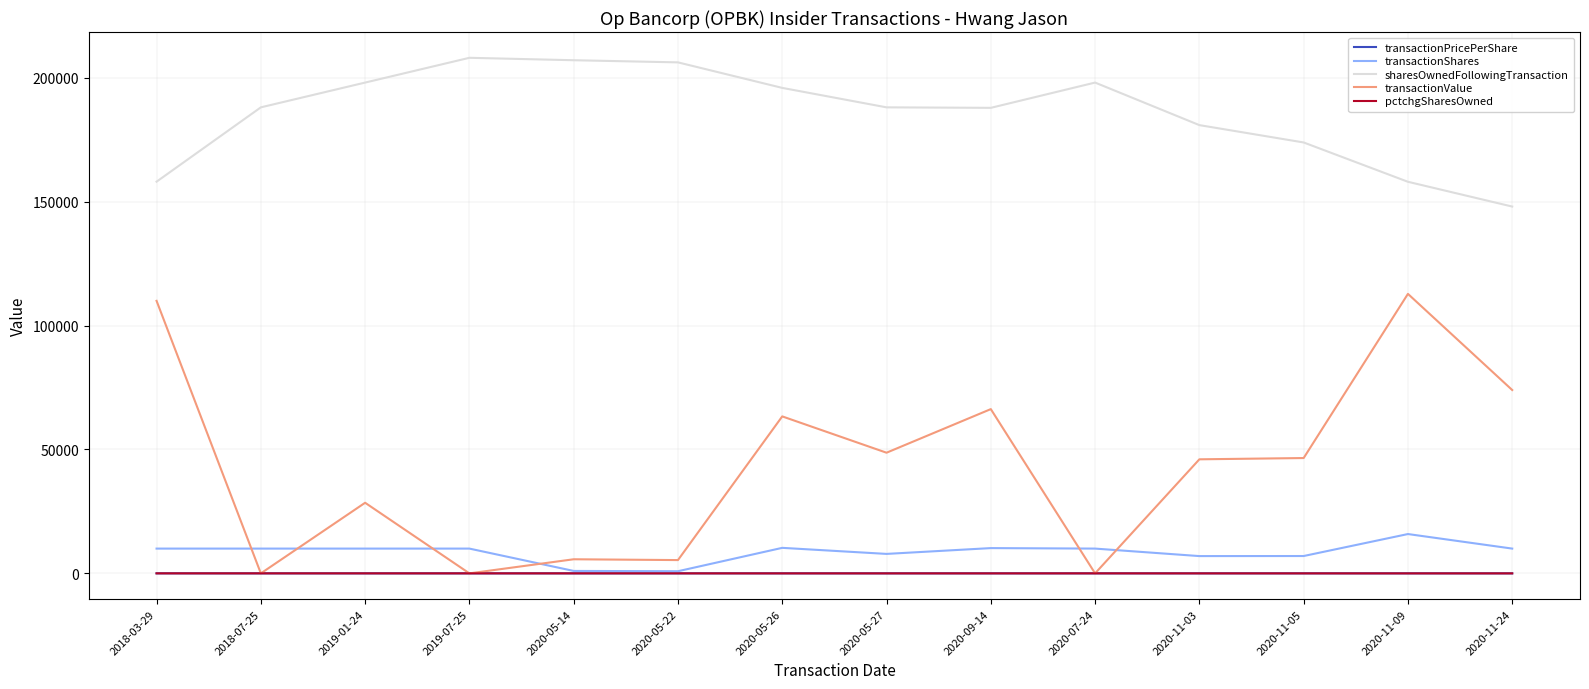

What is the greatest value displayed?

208100.0